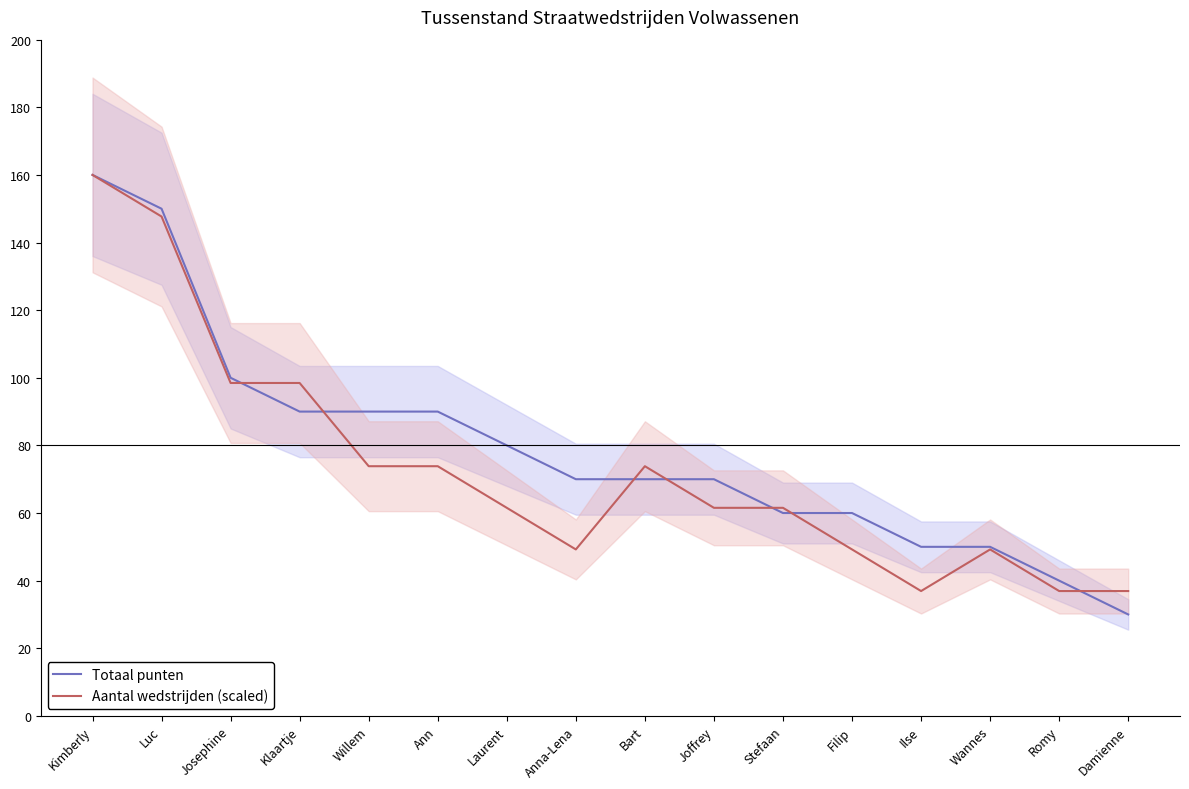

What is the label of the 16th point from the left?

Damienne